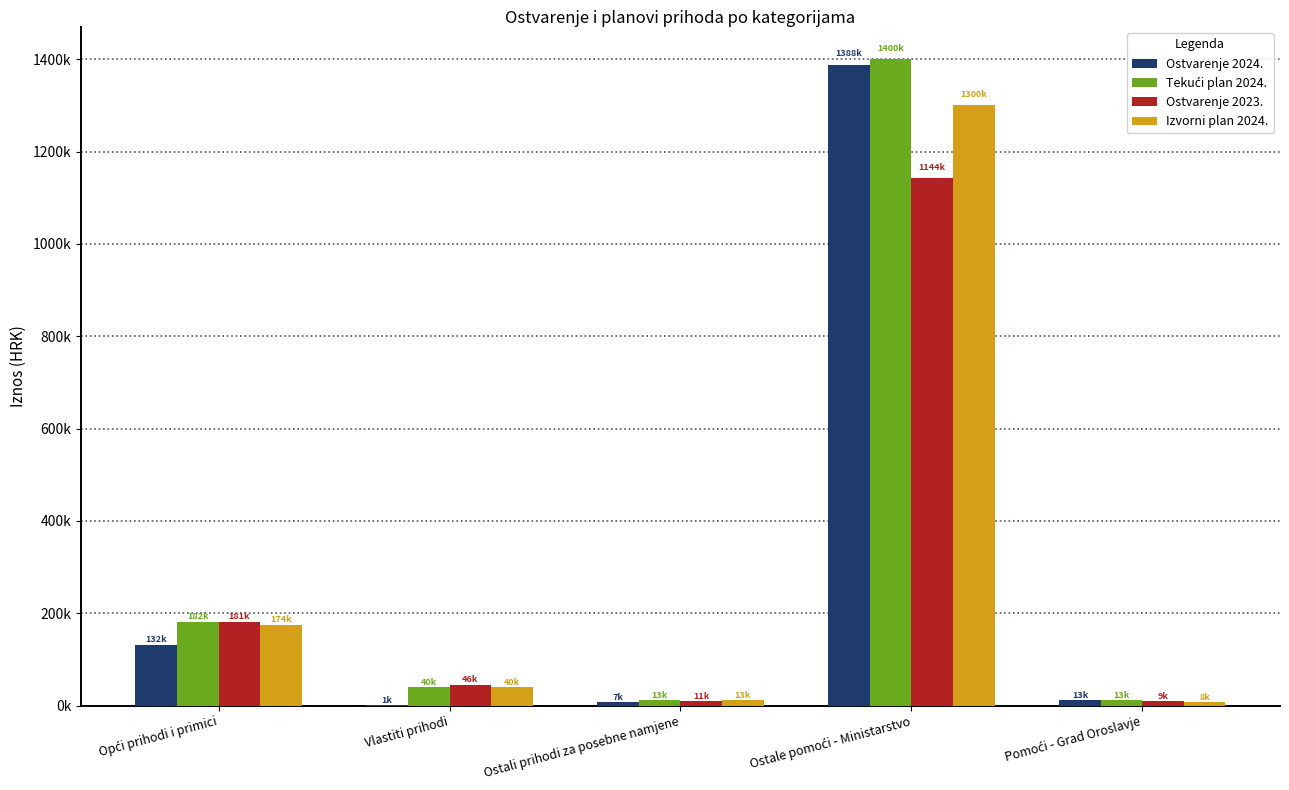

Does the chart contain stacked bars?

No